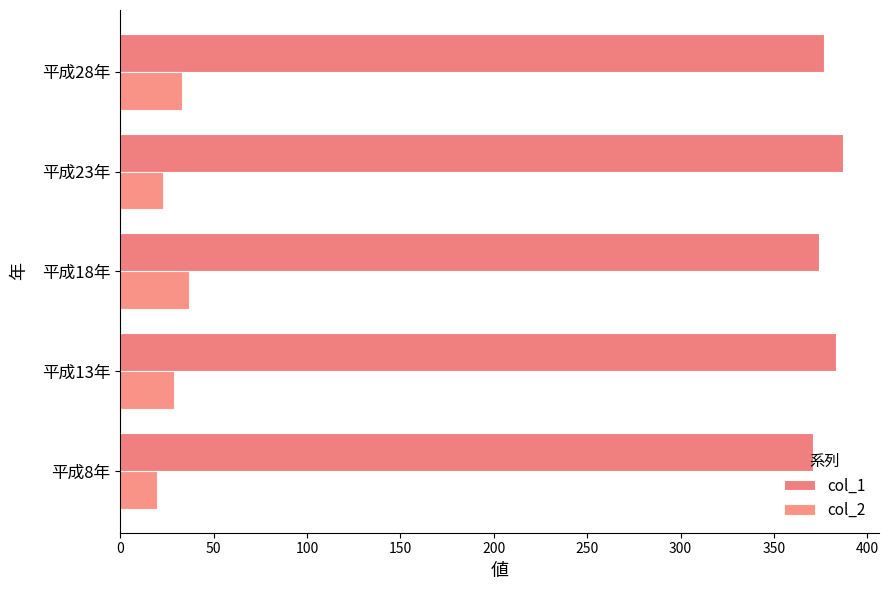

Reading right to left, list all the values displayed in this chart.

col_1: 377	387	374	383	371
col_2: 33	23	37	29	20